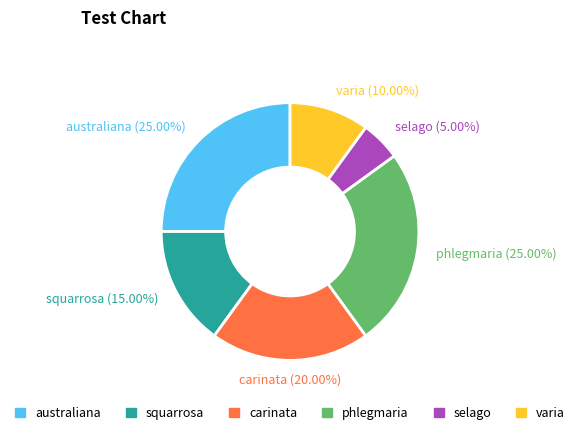

Count the number of slices in the pie.

6